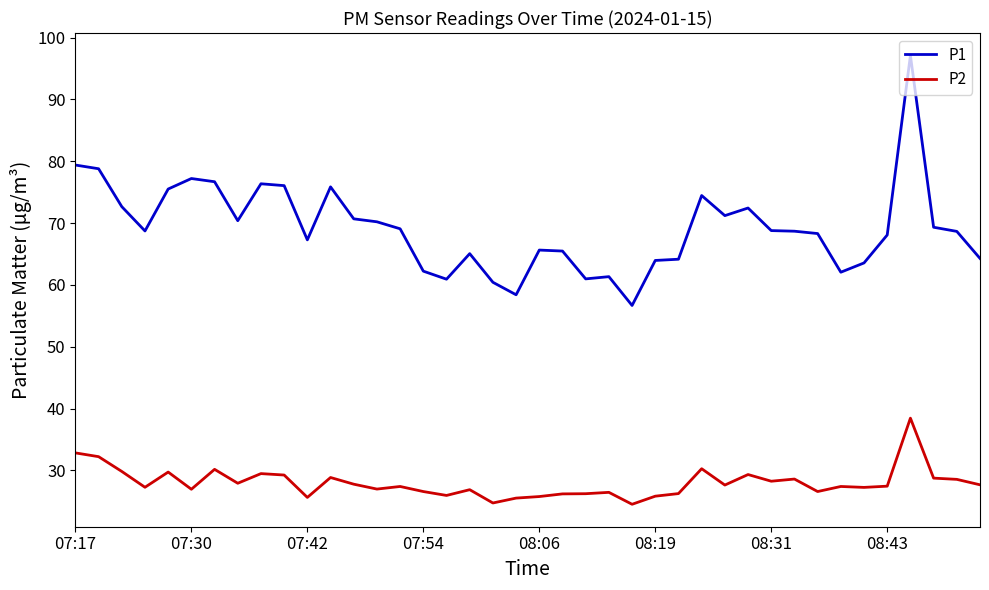

What is the difference between the second highest and second lowest values in the P1 series?

21.0